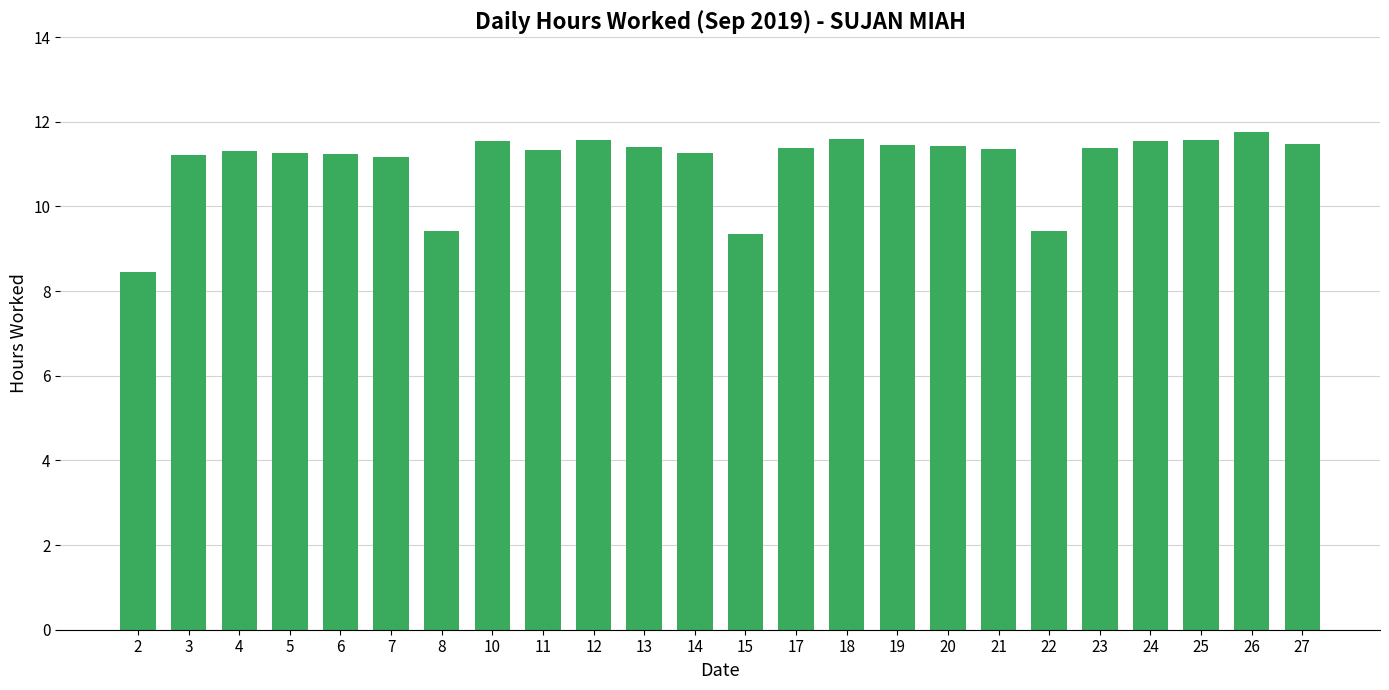

What is the change in value from 12 to 15?

-2.2